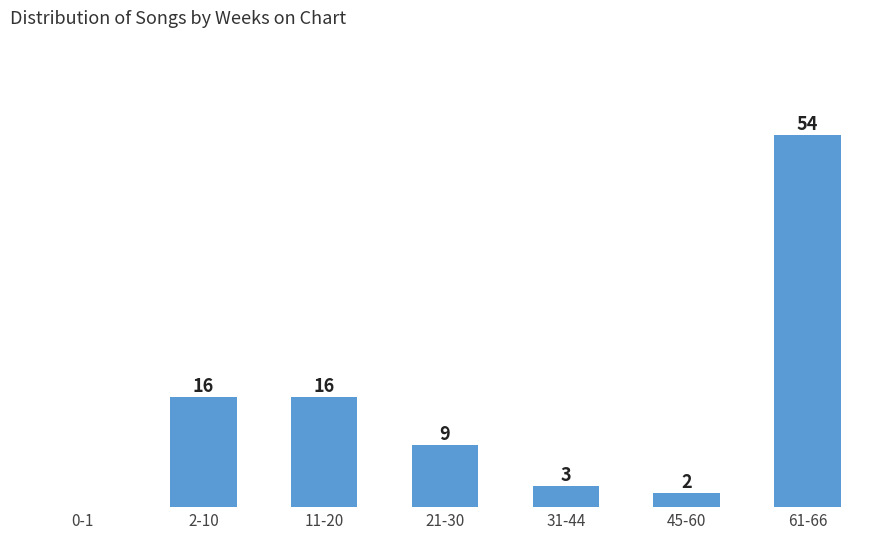

Where does the data first go above 9?

2-10